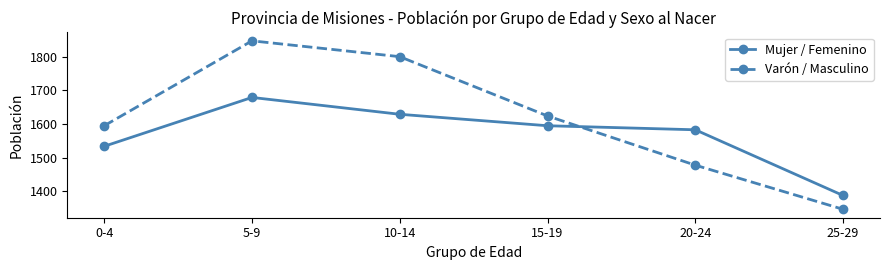

Reading right to left, what are all the values shown in this chart?

Mujer / Femenino: 25-29=1388	20-24=1583	15-19=1595	10-14=1629	5-9=1679	0-4=1534
Varón / Masculino: 25-29=1347	20-24=1478	15-19=1624	10-14=1800	5-9=1847	0-4=1595